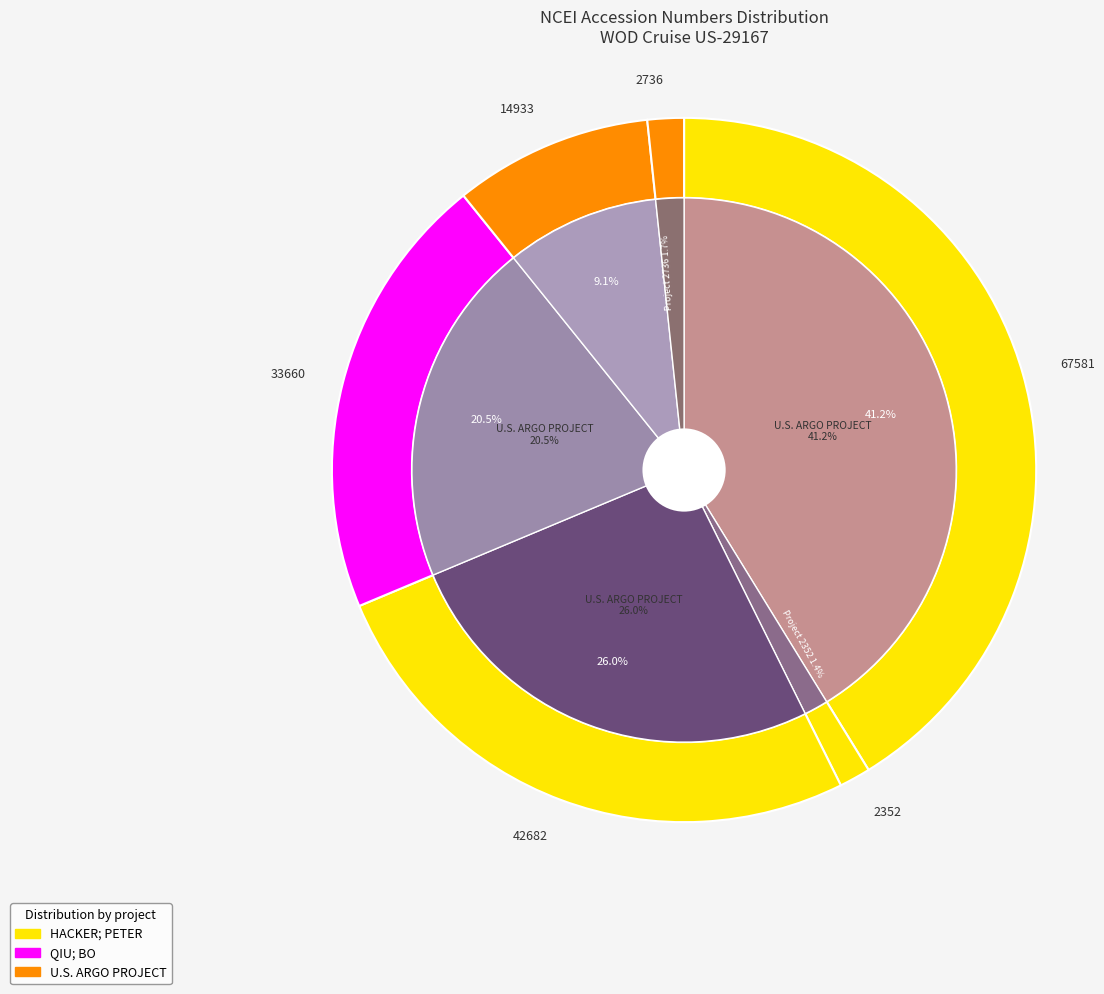

To the nearest percent, what is the combined percentage of U.S. ARGO PROJECT (2352) and U.S. ARGO PROJECT (42682)?

27%